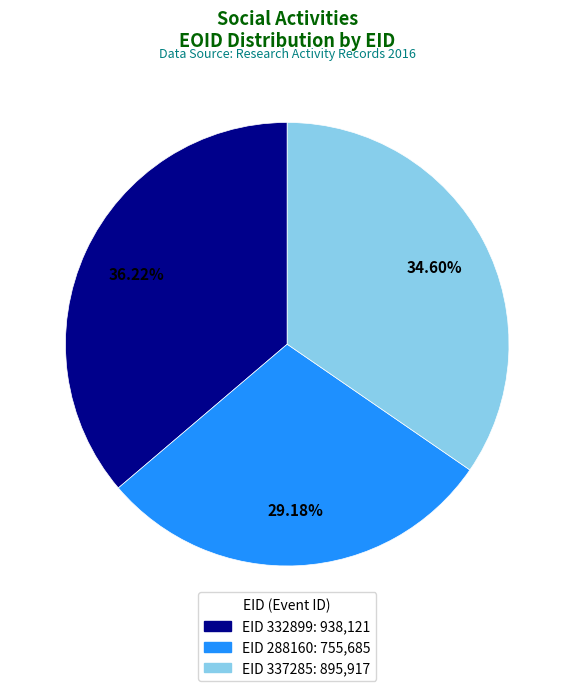

Rank the categories by value from highest to lowest.

EID 332899: 938,121, EID 337285: 895,917, EID 288160: 755,685